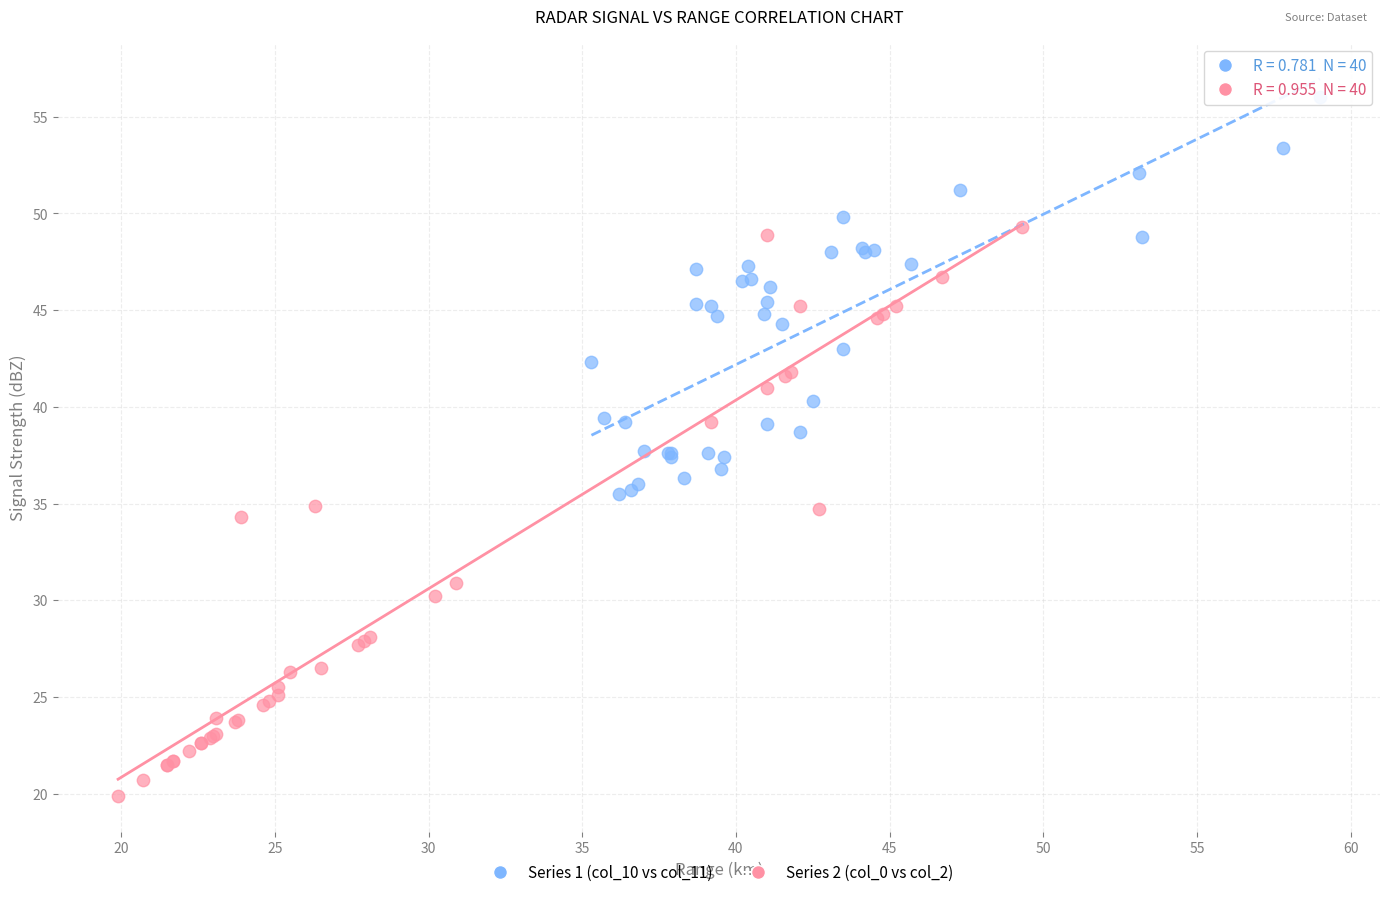

Which series contains the highest Y value?

Series 1 (col_10 vs col_11)